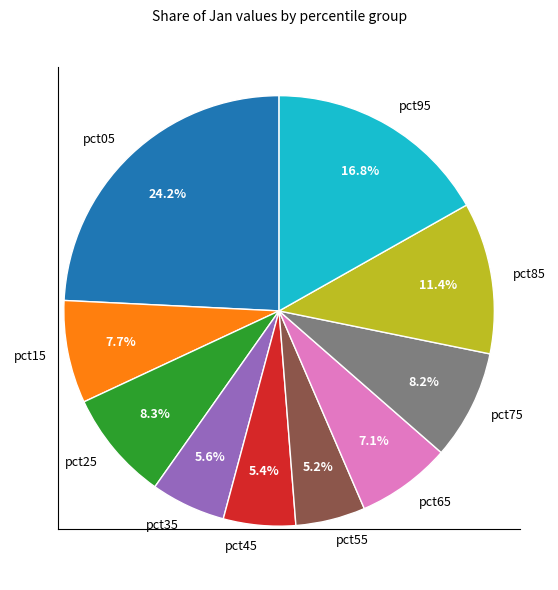

Does pct55 account for over 50% of the chart?

No